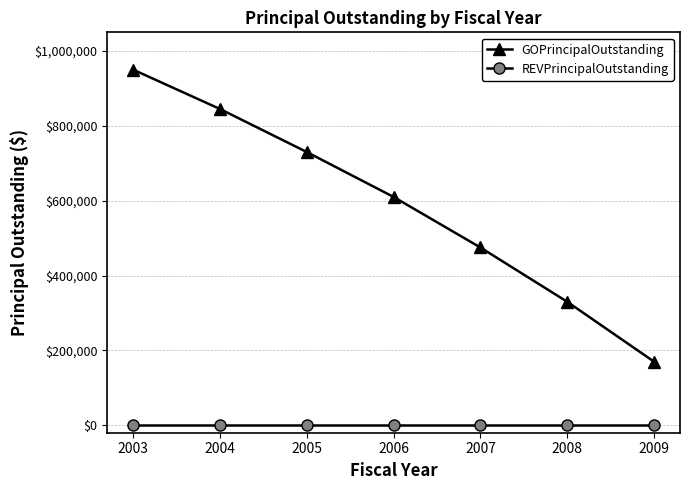

Where does the GOPrincipalOutstanding series first go above 610000?

2003